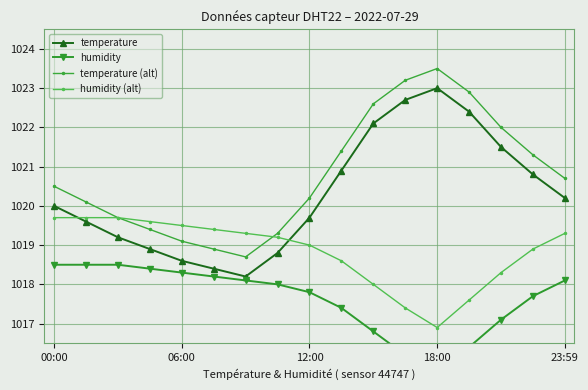

What is the spread (max minus min) of values at 11?

7.0